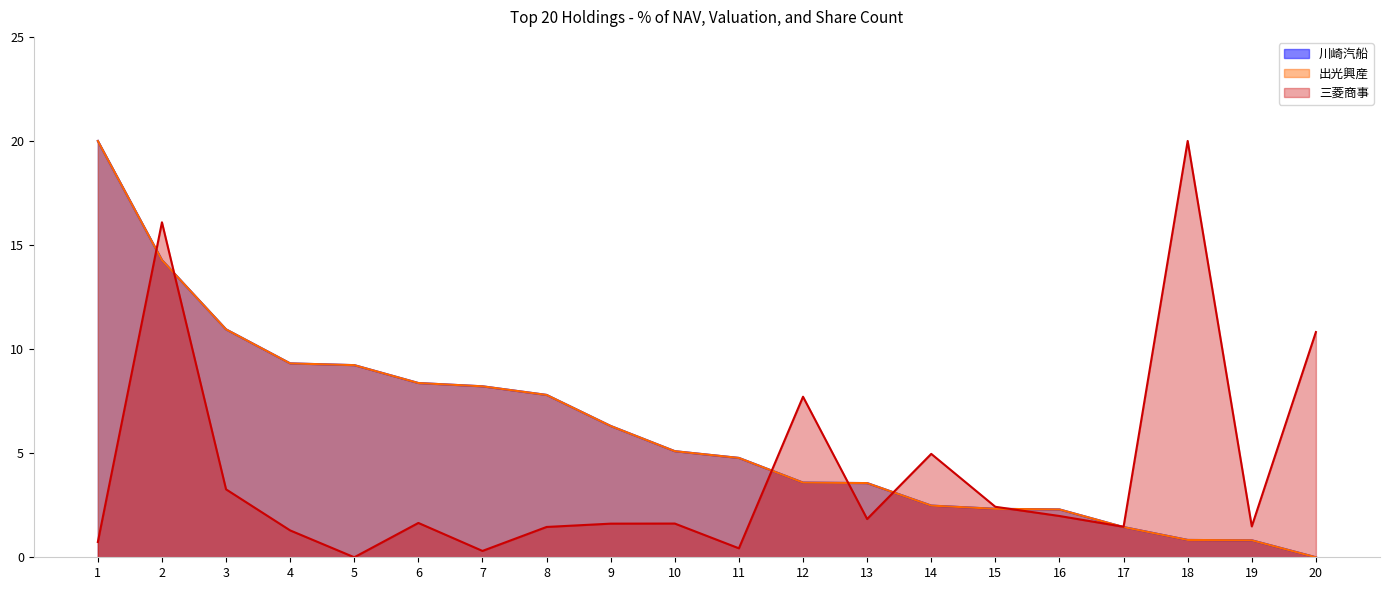

Which series has the largest total across all categories?

出光興産